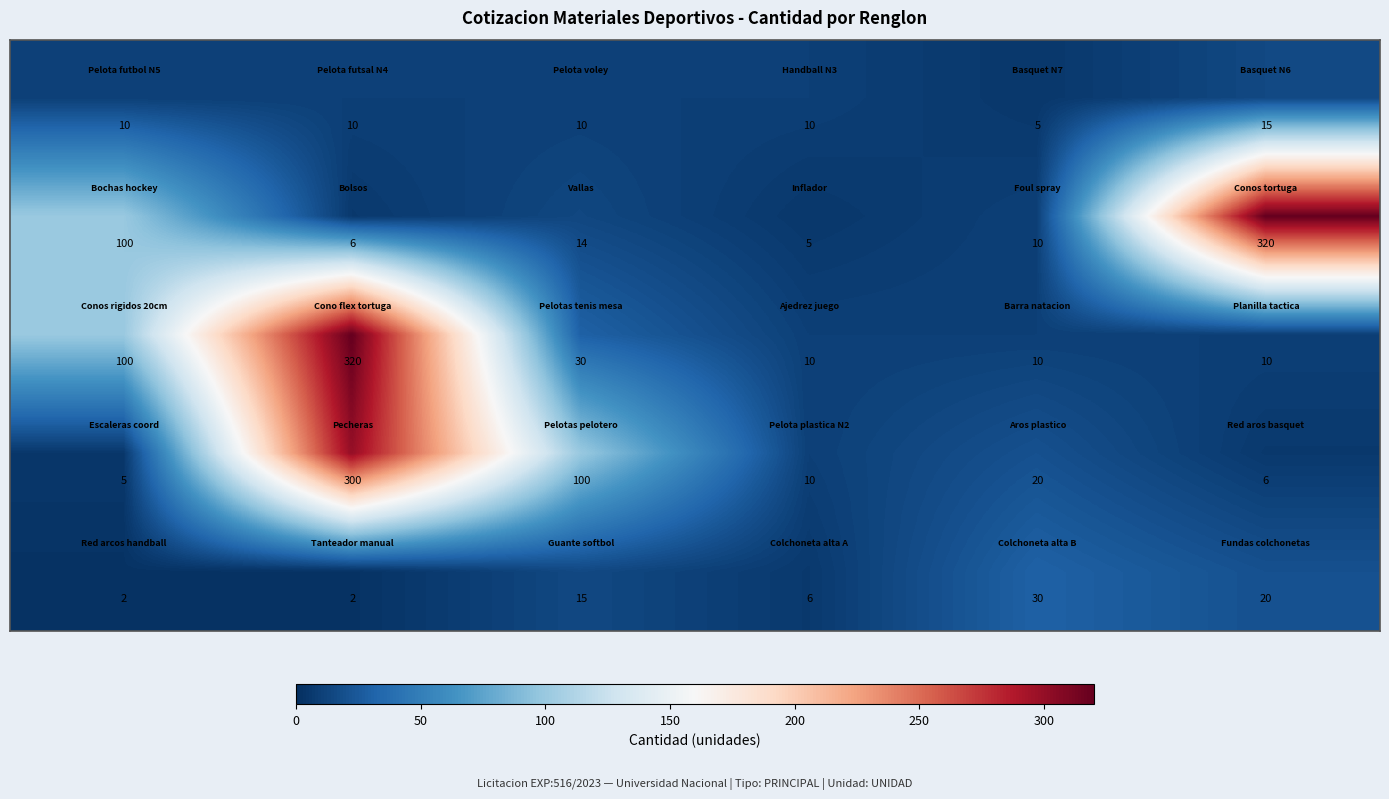

What is the greatest value displayed?

320